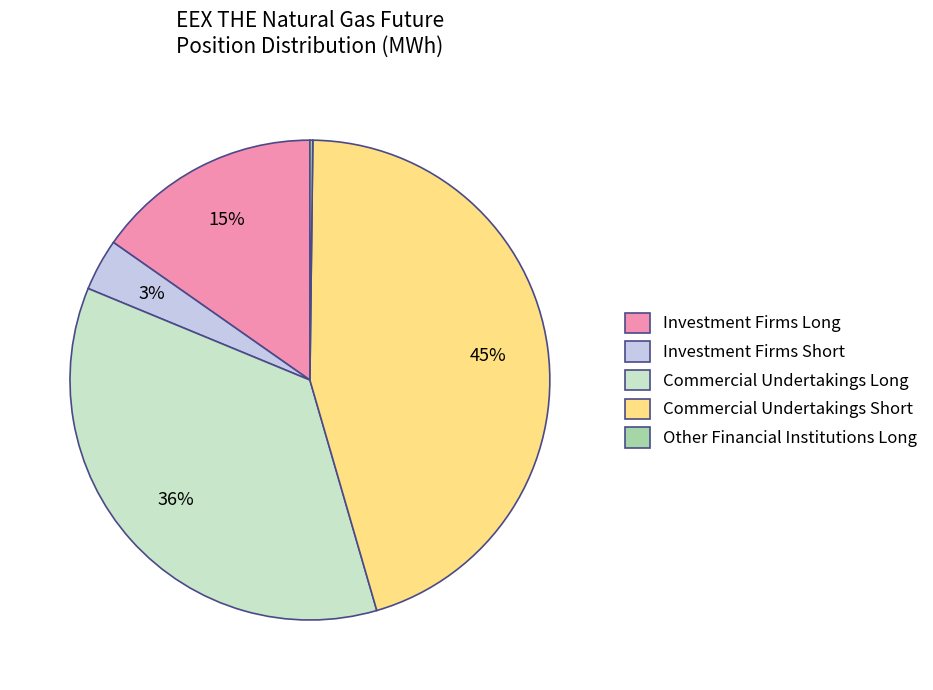

Do Commercial Undertakings Short and Investment Firms Long together represent more than half of the pie?

Yes